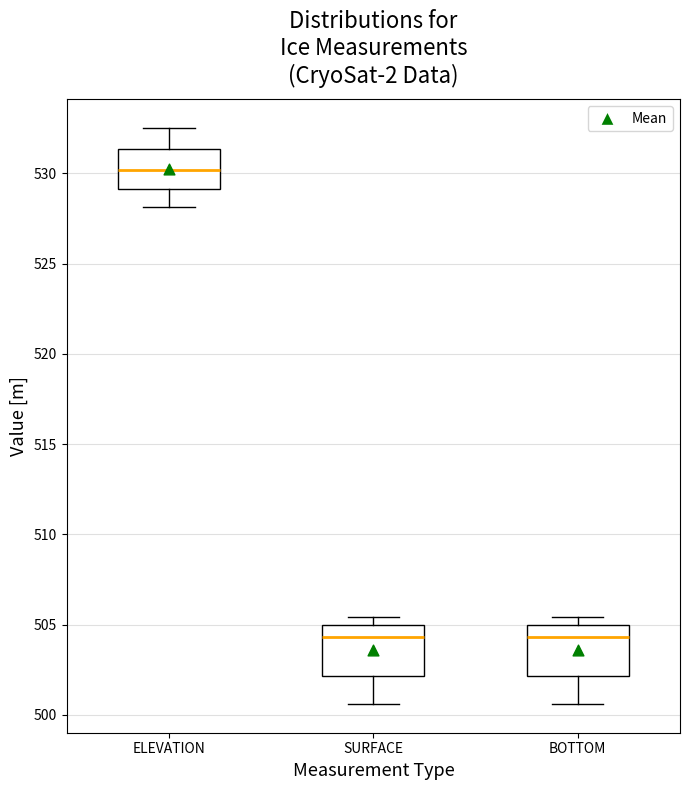

Where is the upper edge of the box for BOTTOM on the y-axis? The values are not printed on the chart, so give them approximately, as read against the axis.

505.0